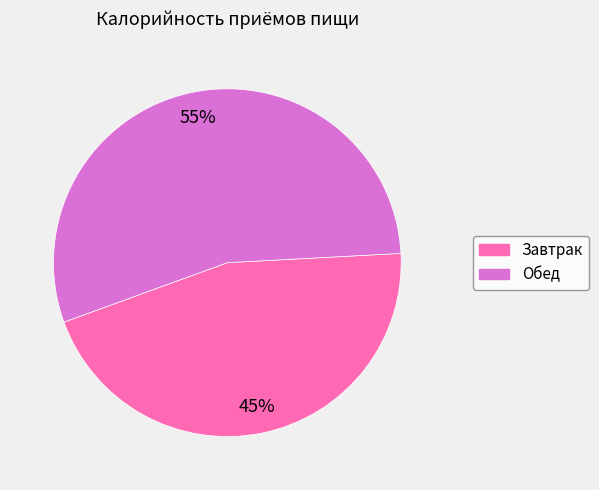

Approximately how many times larger is the value at Обед compared to Завтрак?

1.2